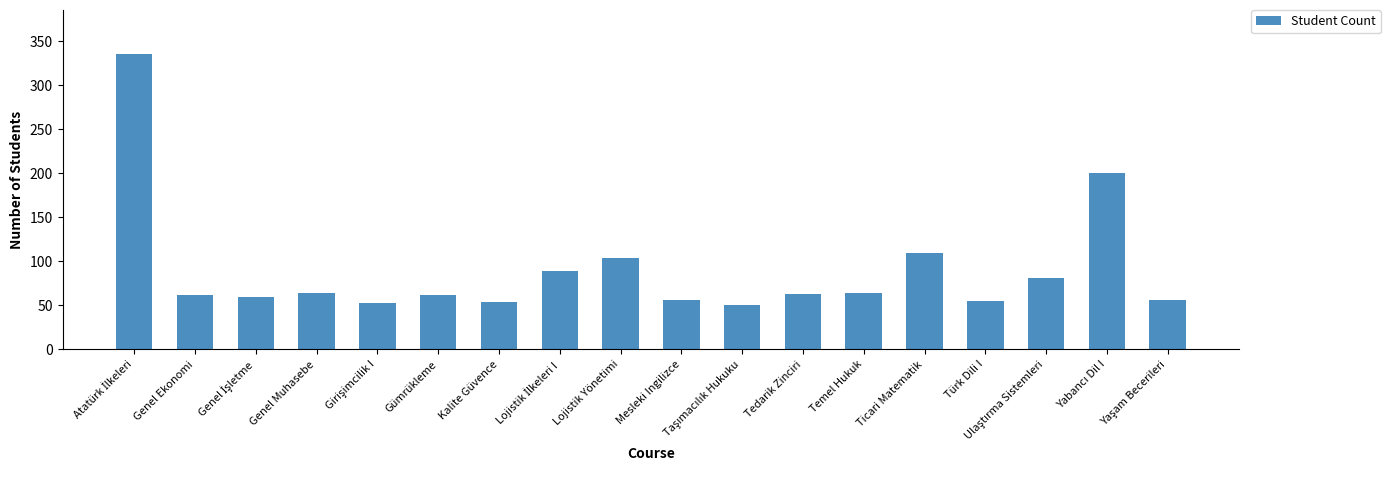

What is the greatest value displayed?

335